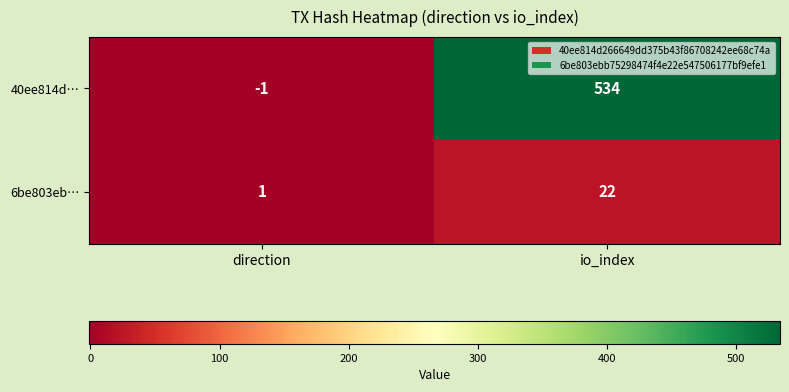

Rank the series at direction from lowest to highest value.

40ee814d…, 6be803eb…